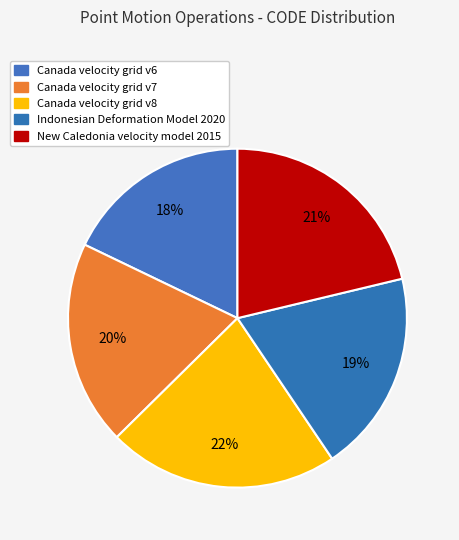

What is the largest slice in the pie chart?

Canada velocity grid v8